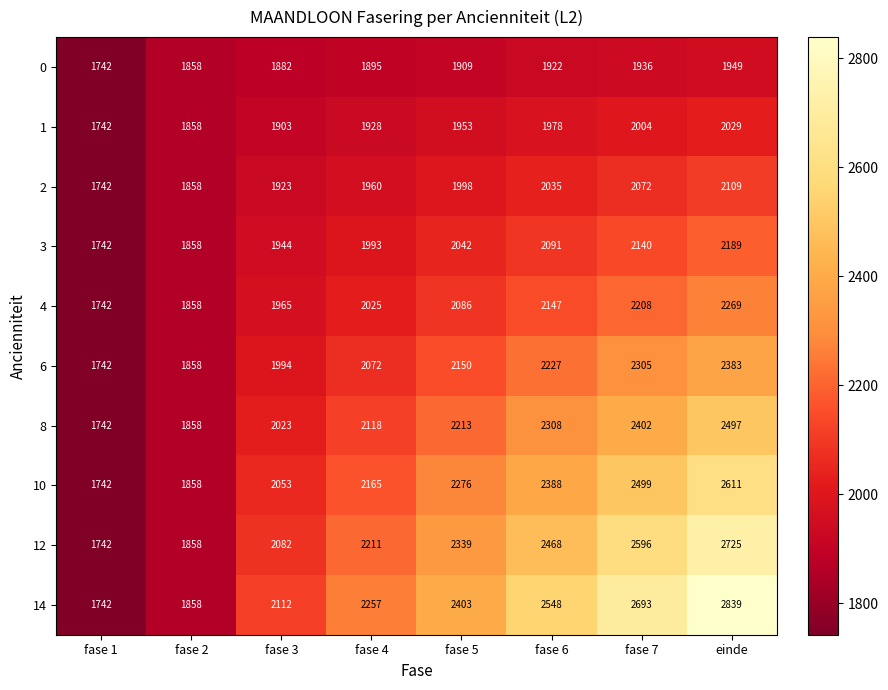

What is the spread (max minus min) of values at fase 6?

626